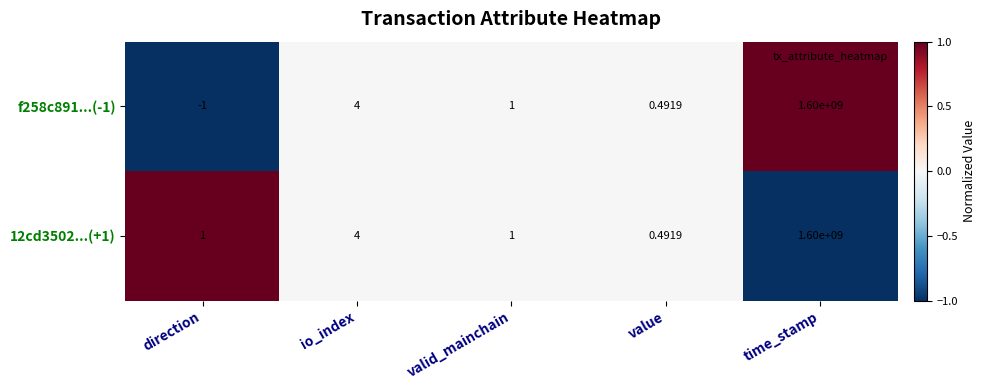

Which category has the lowest value in the 12cd3502...(+1) series?

value